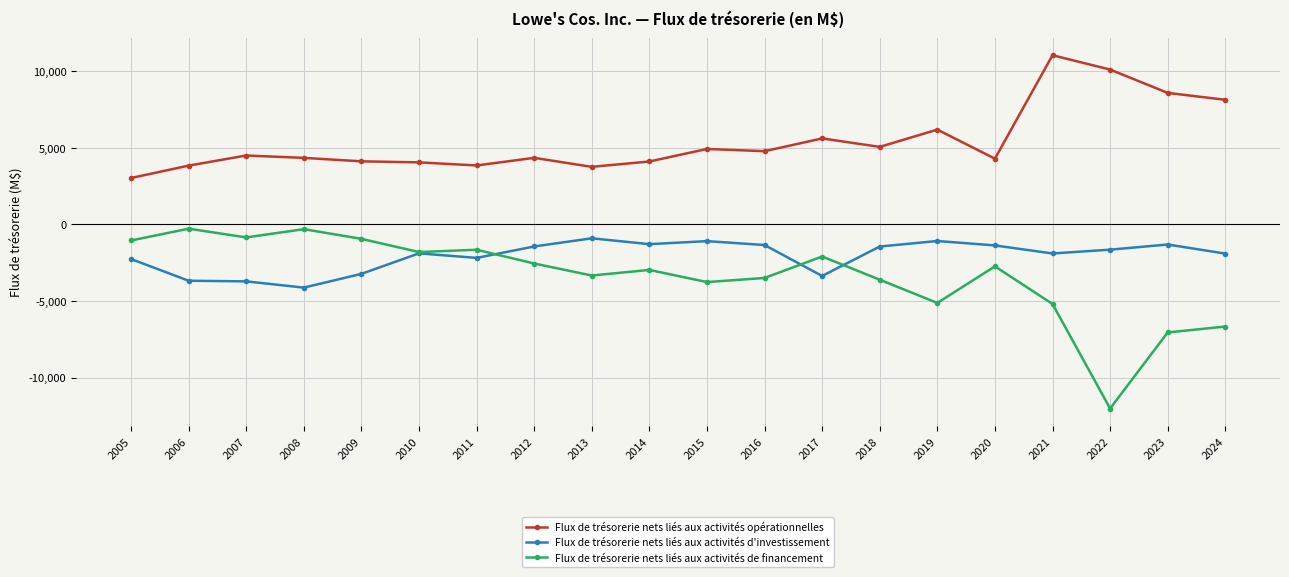

What is the average value of the Flux de trésorerie nets liés aux activités de financement series?

-3373